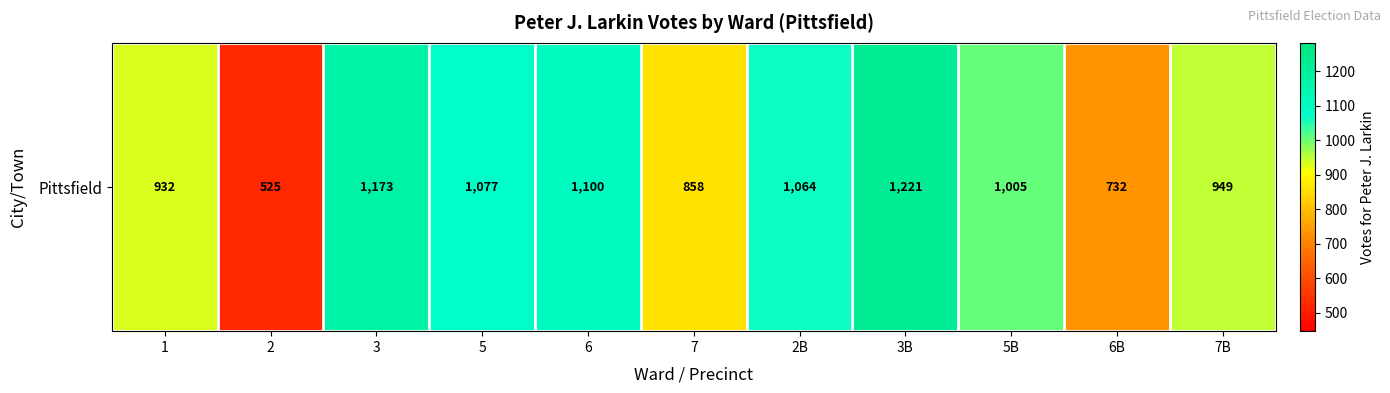

True or false: the data shows 732 at 6B.

True